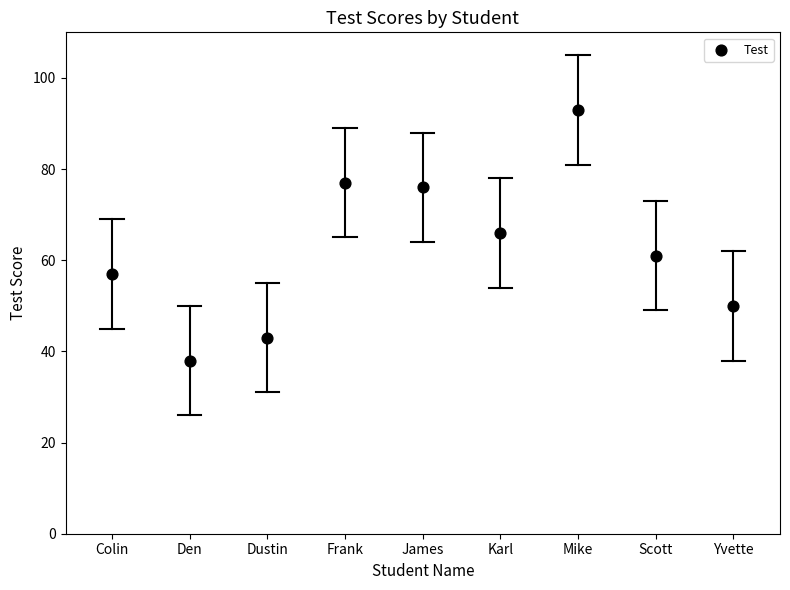

What is the average Y value?

62